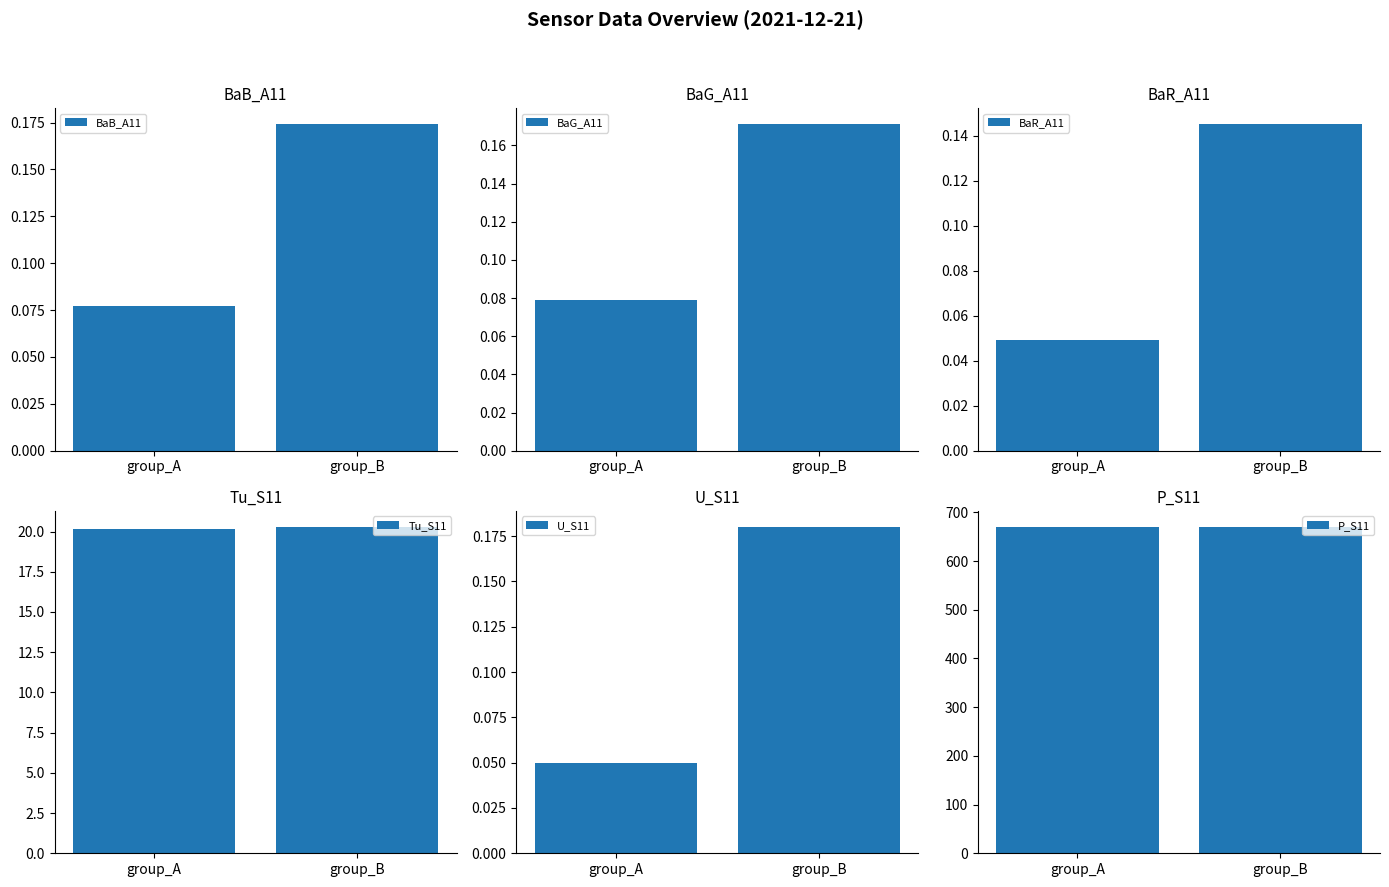

What is the highest value of the U_S11 series?

0.2